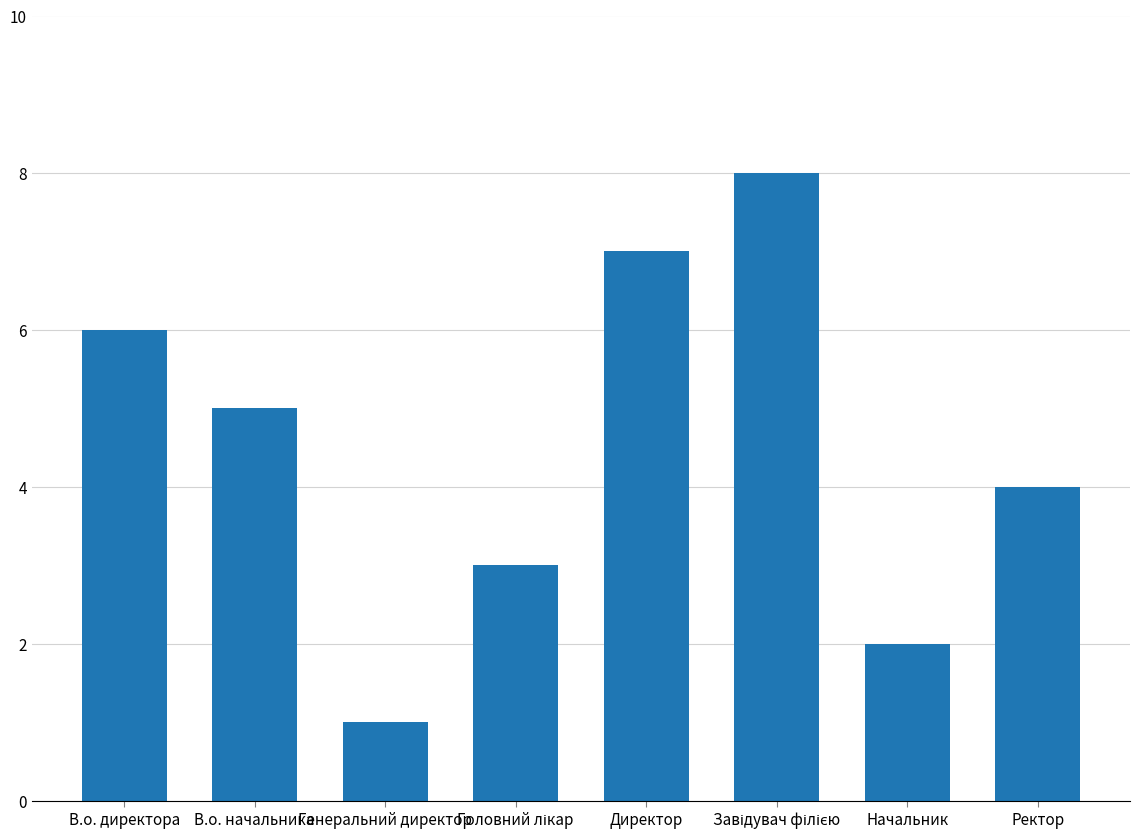

Is it true that the value at Генеральний директор is 0?

False